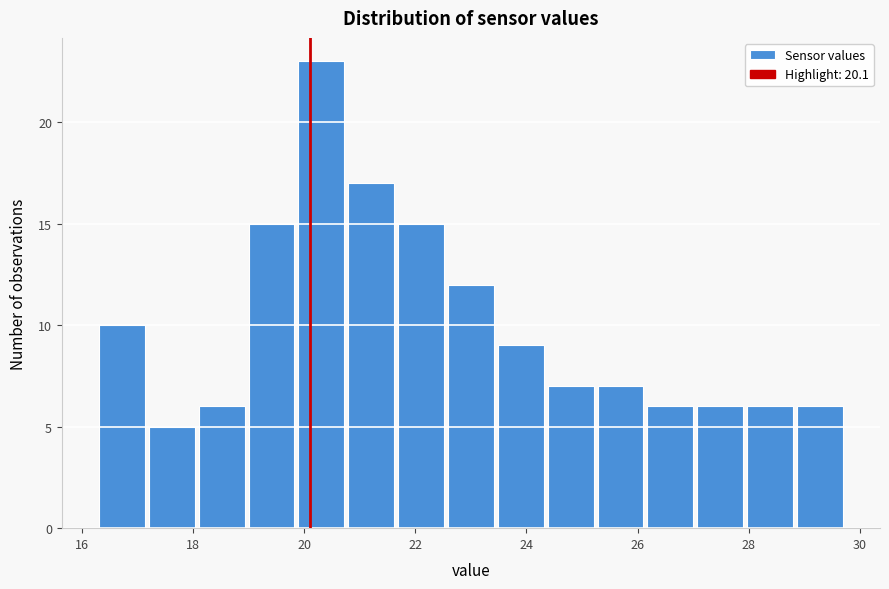

Reading left to right, transcribe this chart: for each bar, give the range it covers on the x-axis and its height. Neither the bar edges nor the heights are printed on the chart, so give them approximately, as read against the axes.

16.4 to 17.2: 10
17.2 to 18.0: 5
18.0 to 19.0: 6
19.0 to 19.8: 15
19.8 to 20.8: 23
20.8 to 21.6: 17
21.6 to 22.6: 15
22.6 to 23.4: 12
23.4 to 24.4: 9
24.4 to 25.2: 7
25.2 to 26.2: 7
26.2 to 27.0: 6
27.0 to 28.0: 6
28.0 to 28.8: 6
28.8 to 29.8: 6